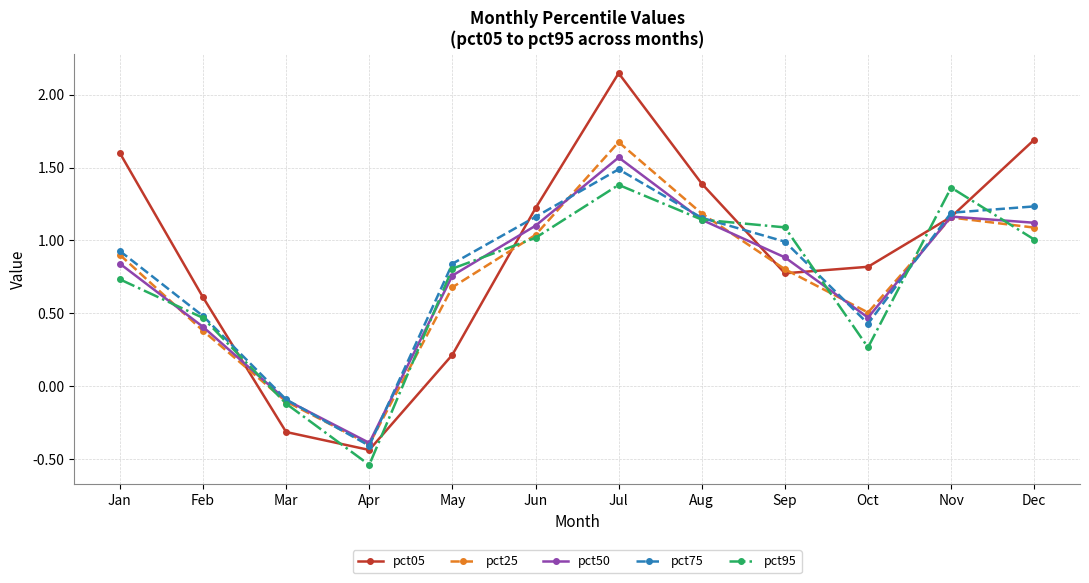

List the series in order of their peak value, lowest first.

pct95, pct75, pct50, pct25, pct05